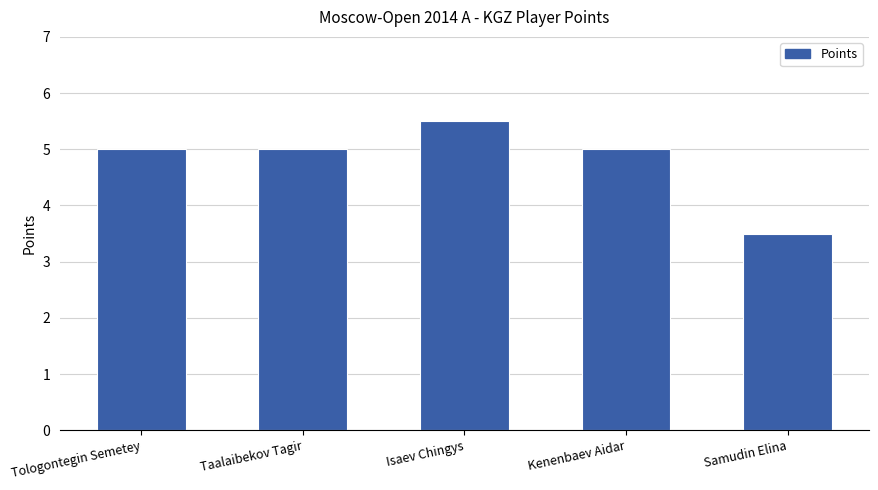

What is the average value?

4.8